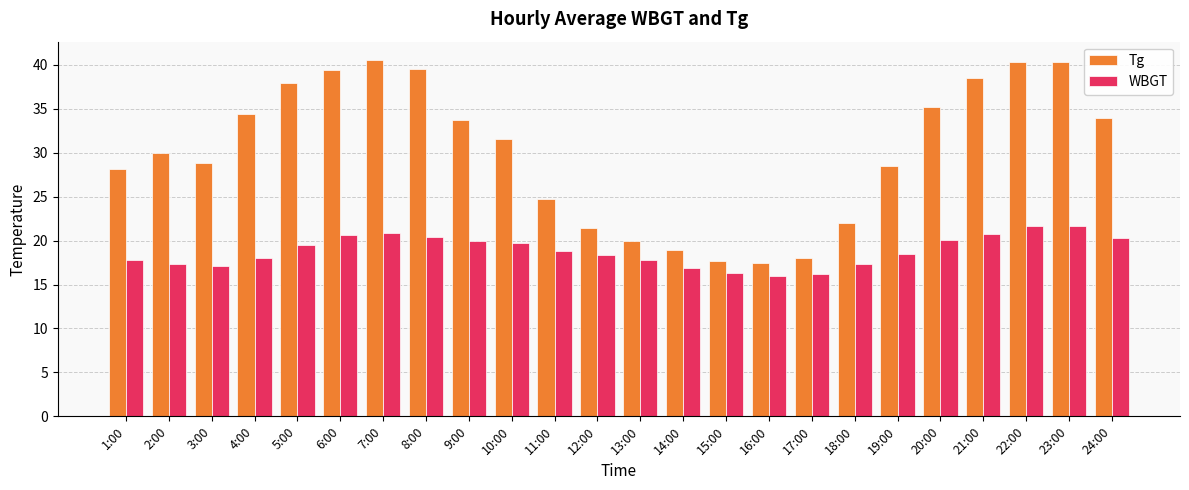

What is the minimum value for Tg?

17.4